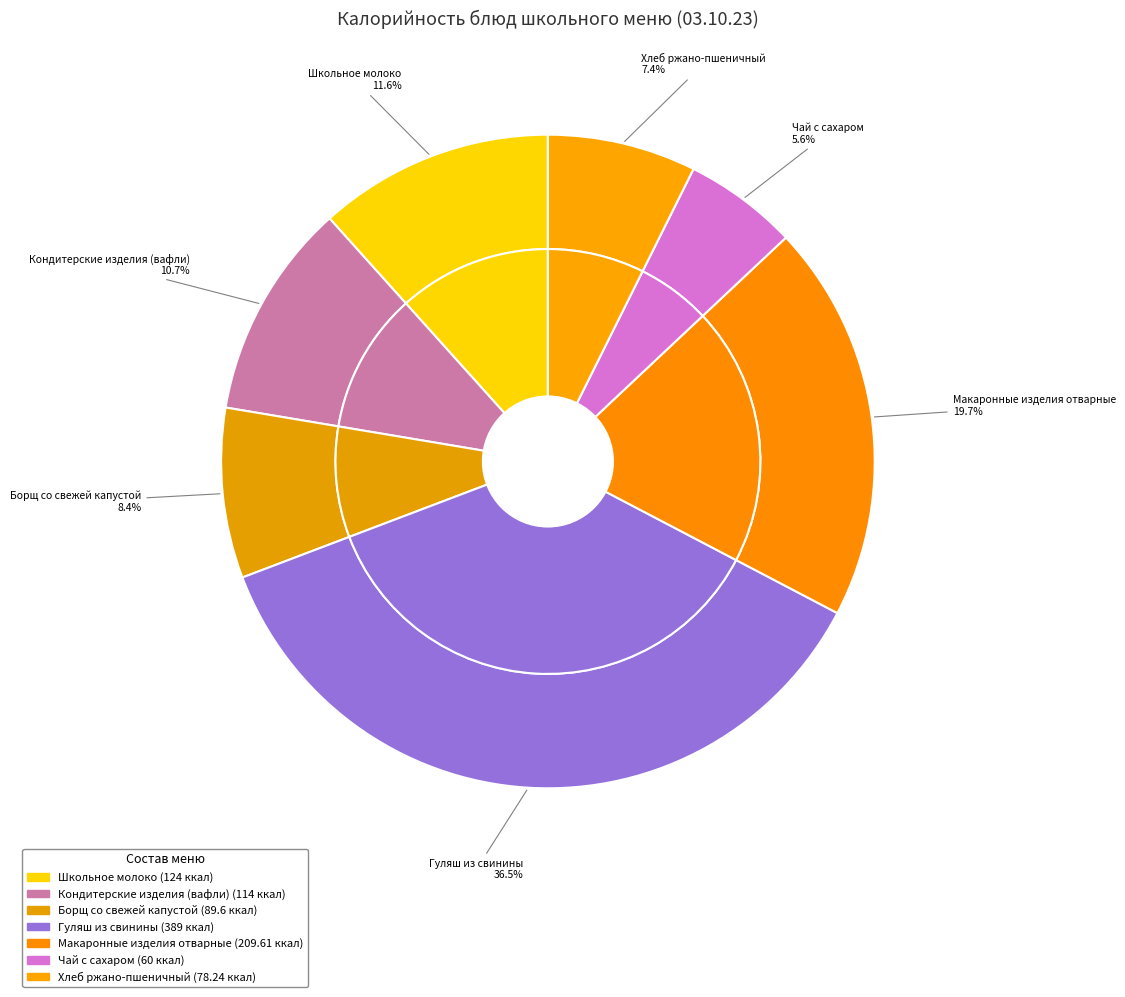

How many segments does this pie chart have?

7